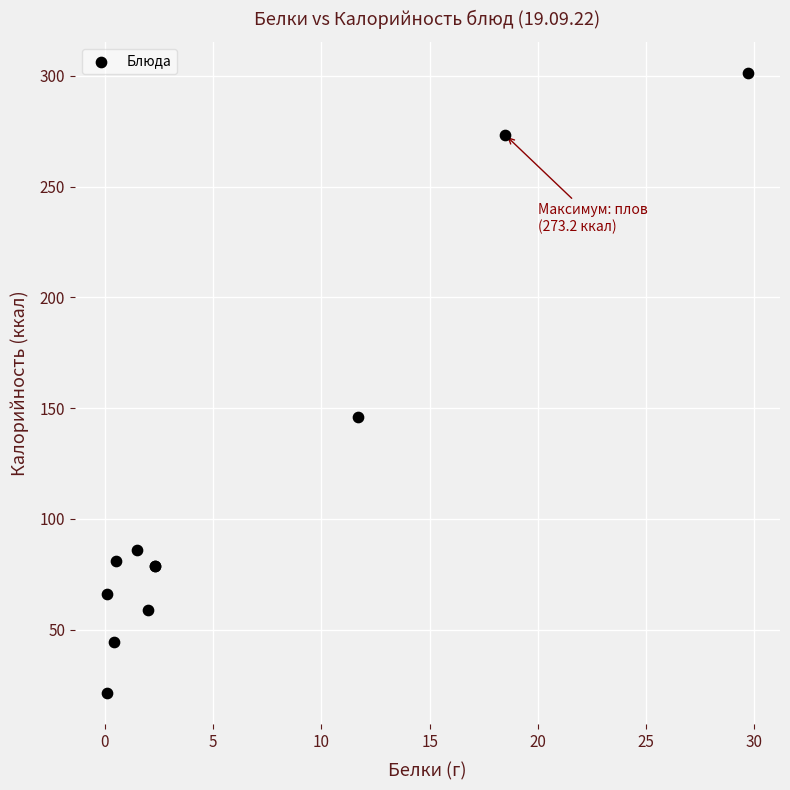

What Y value in the scatter plot is closest to 161?

145.8